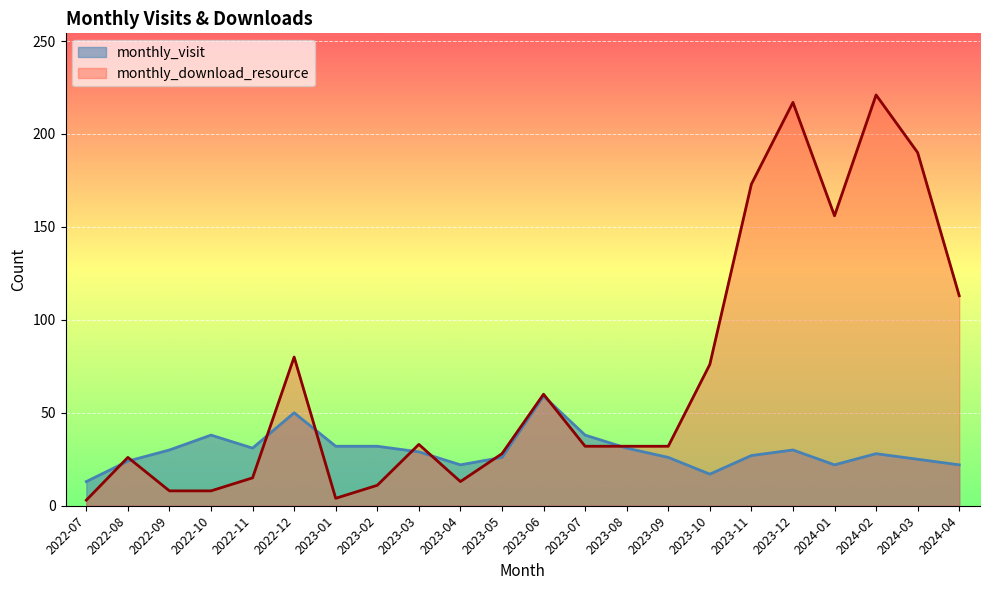

What is the total value across all series at 2023-12?

247